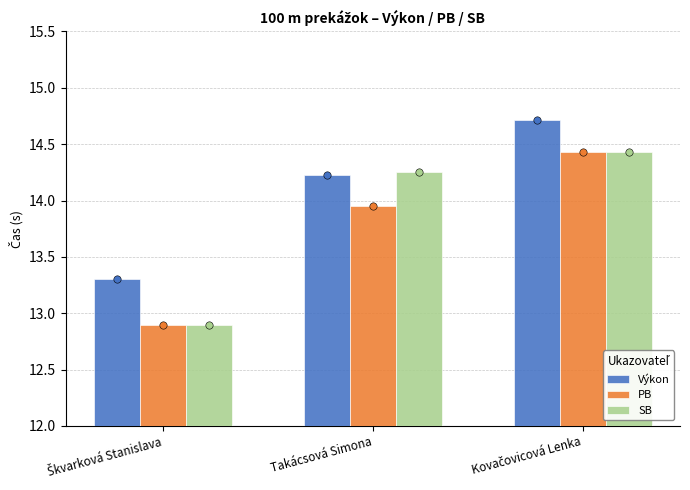

Which series has the widest spread of Y values?

PB